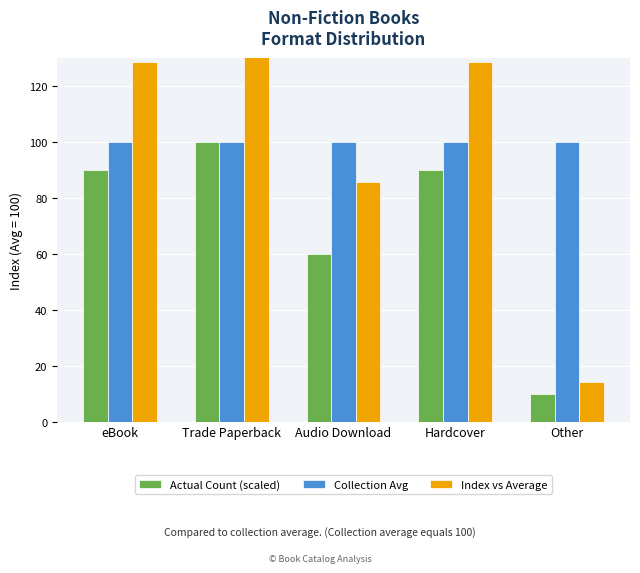

What position from the left is Hardcover?

4